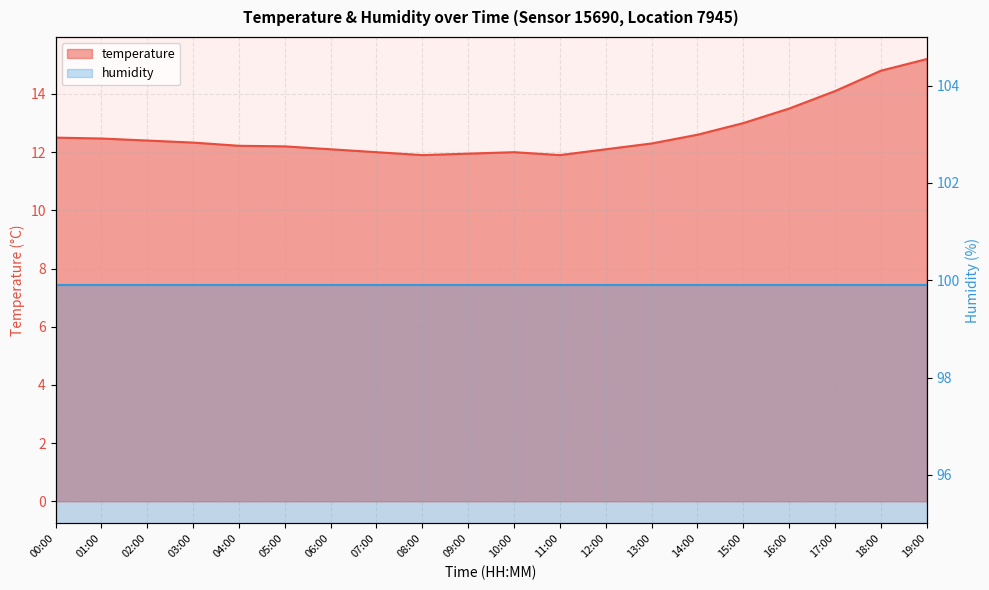

Is it true that the value at 02:00 is 12.4?

True